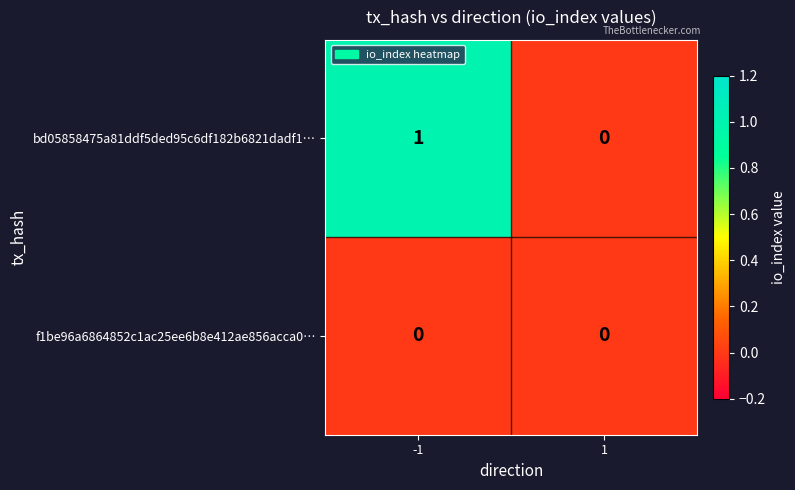

How many data points does each series have?

2